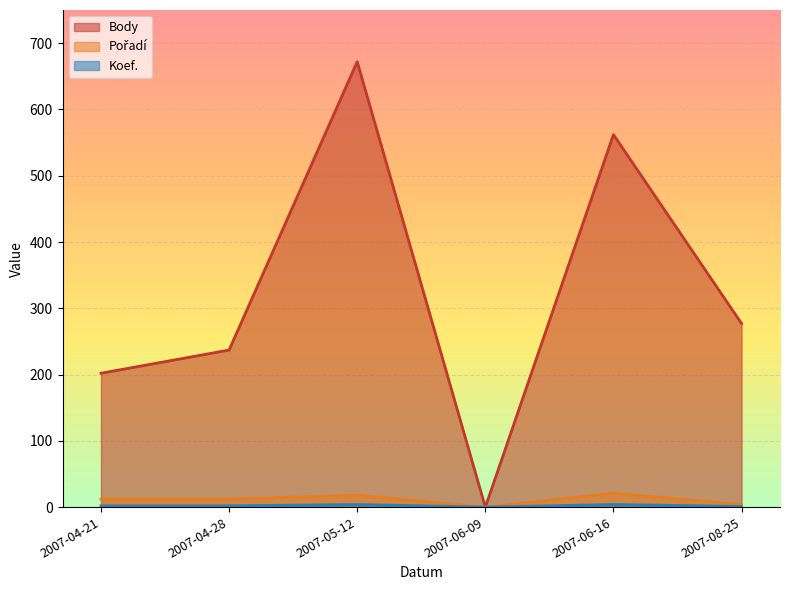

True or false: Body has more than 2 points higher than both neighbors.

False